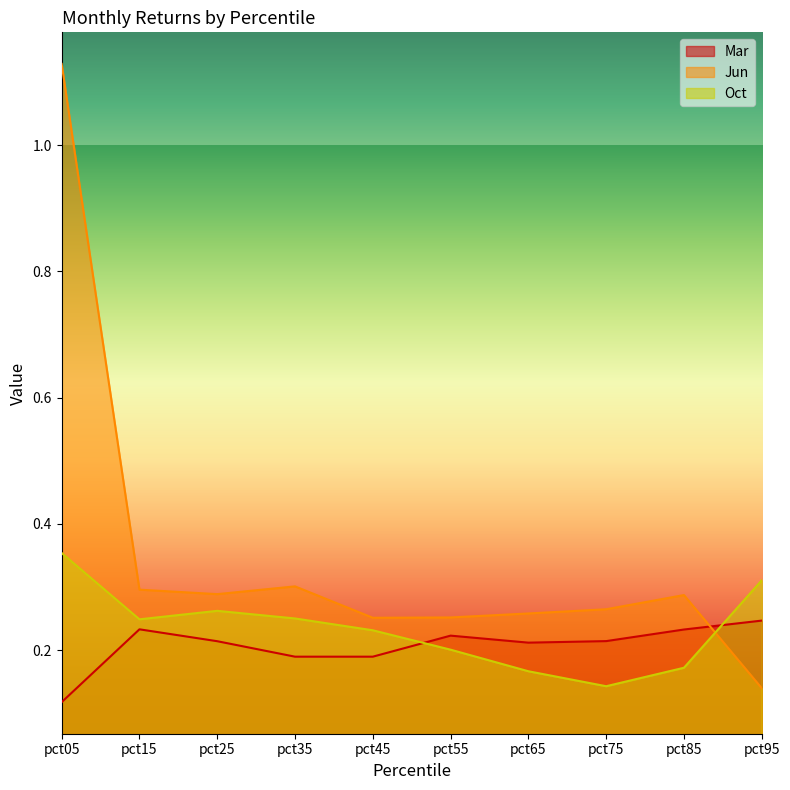

What is the smallest value displayed?

0.1